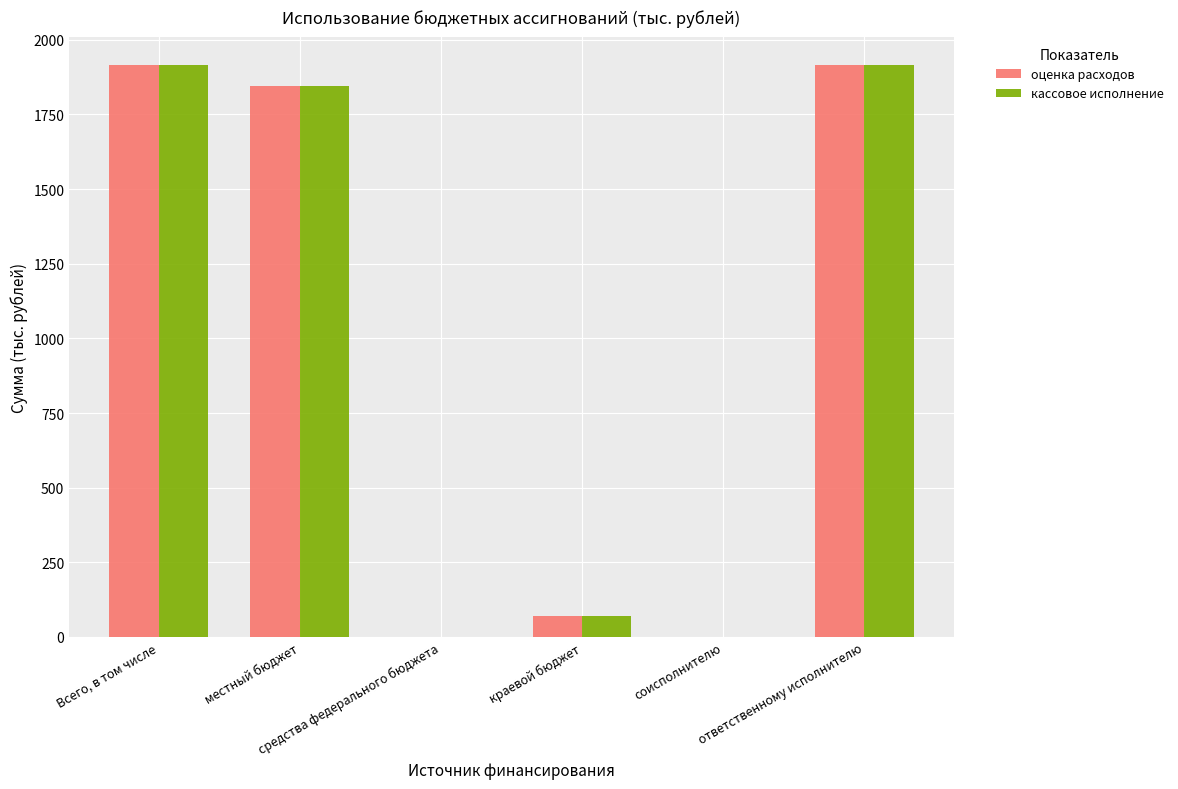

What is the highest value of the оценка расходов series?

1915.0